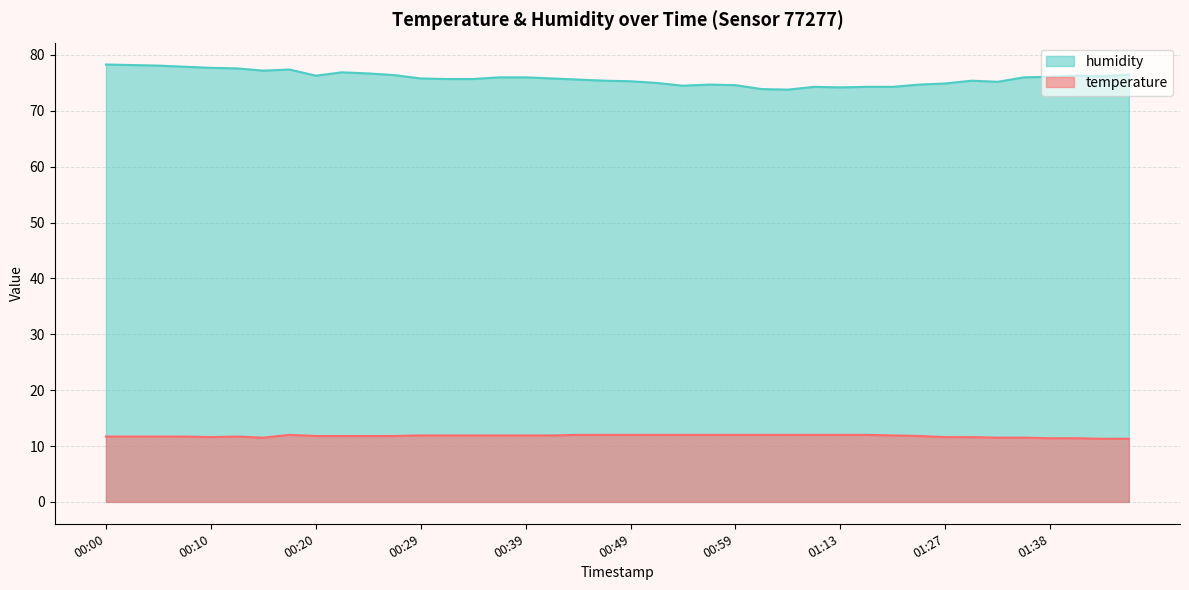

In temperature, how many points are higher than both neighbors (excluding endpoints)?

2